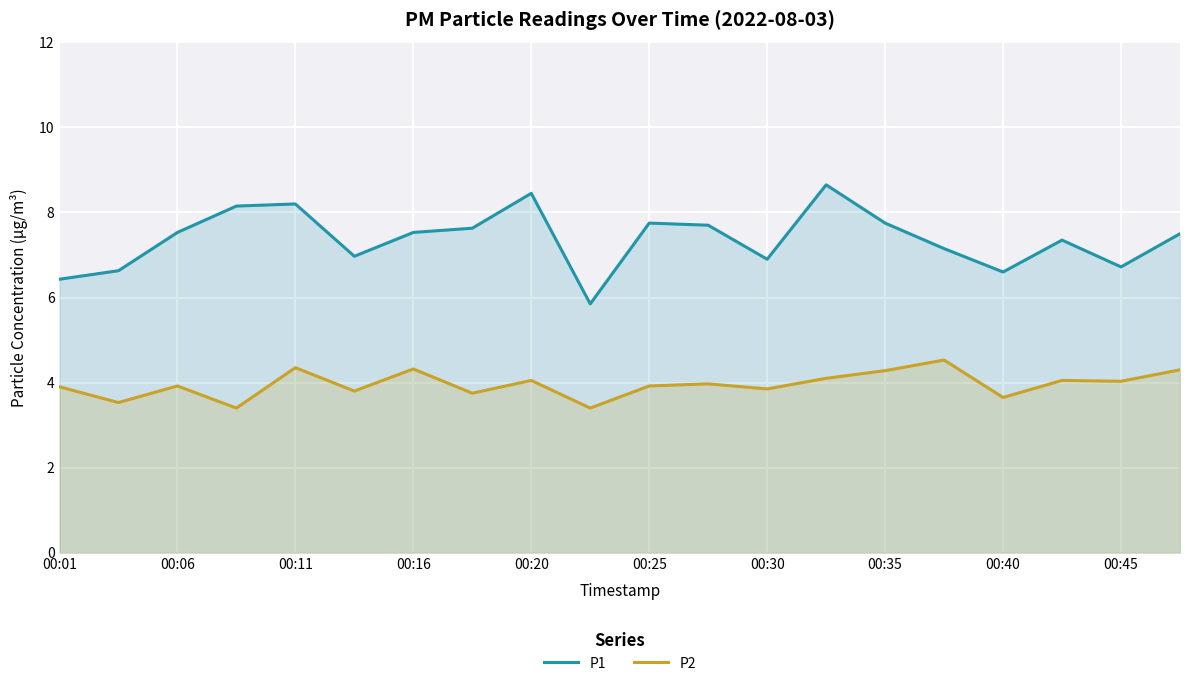

Which series has the largest range (max minus min)?

P1